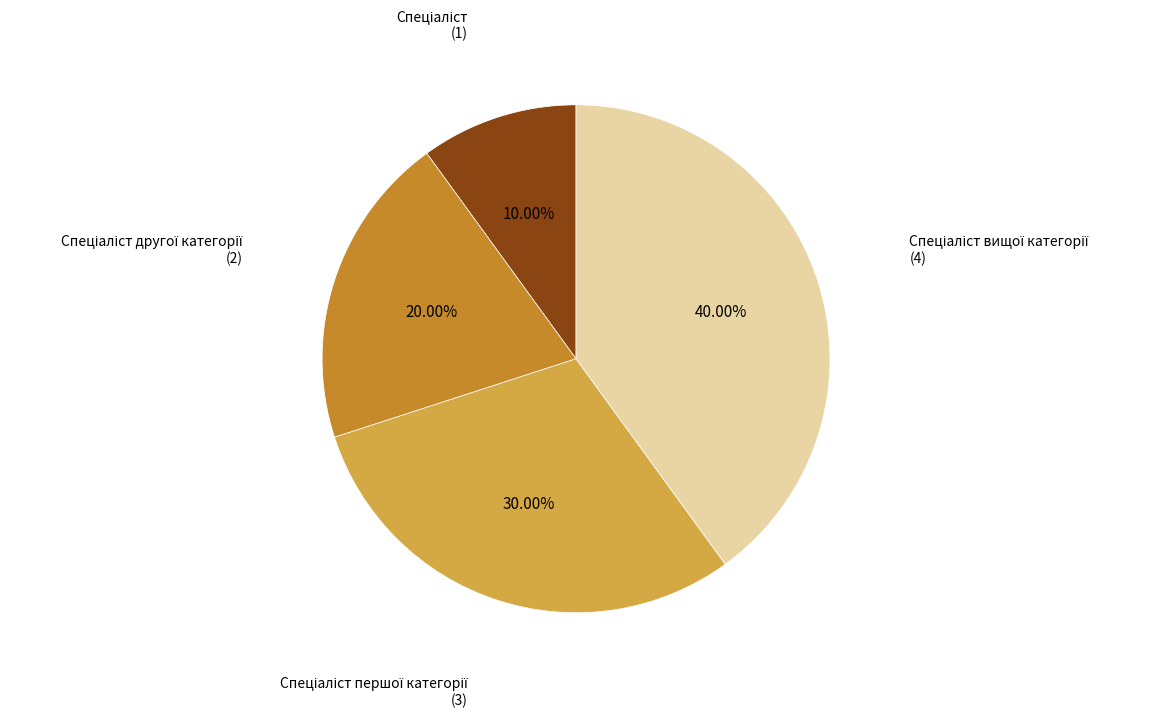

Is there a majority slice in this chart?

No